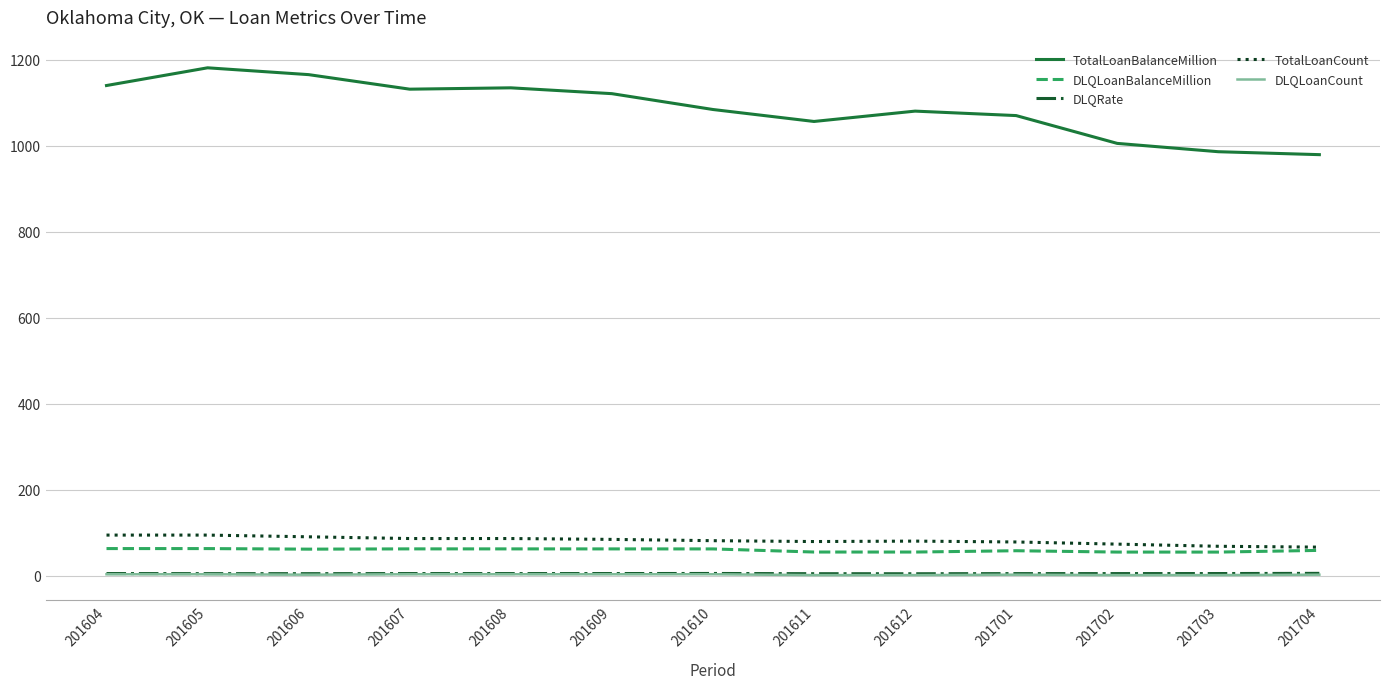

What is the average value of the DLQRate series?

5.5